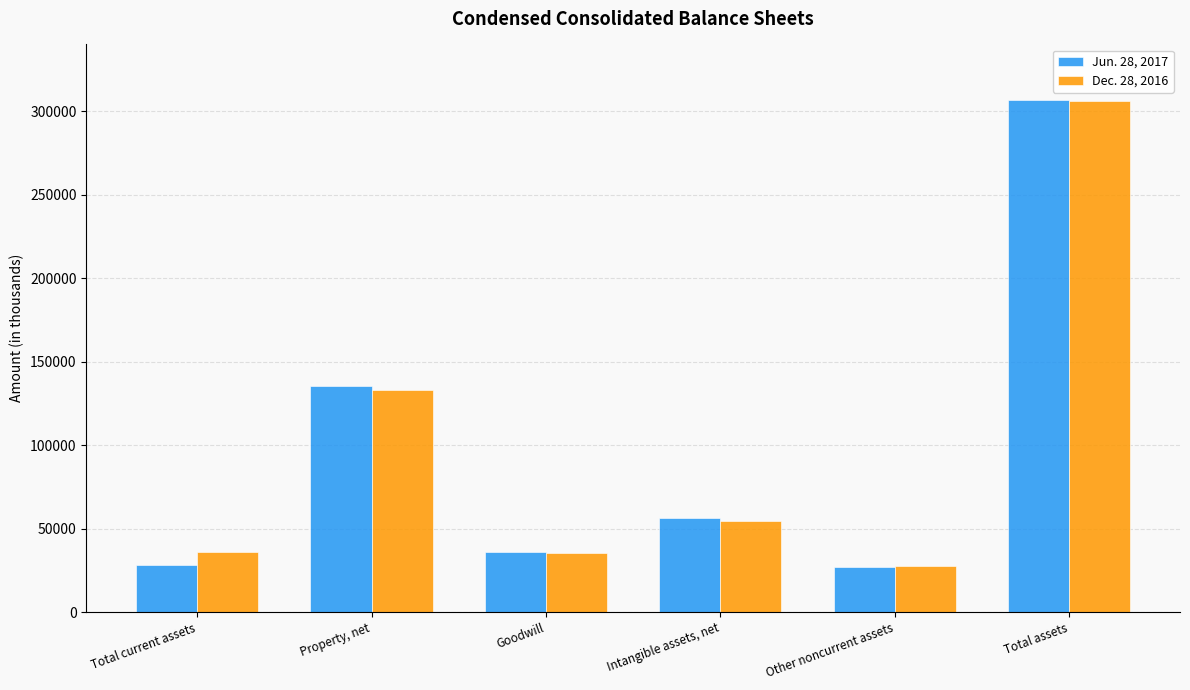

Between Intangible assets, net and Total assets, which series saw the biggest shift?

Dec. 28, 2016